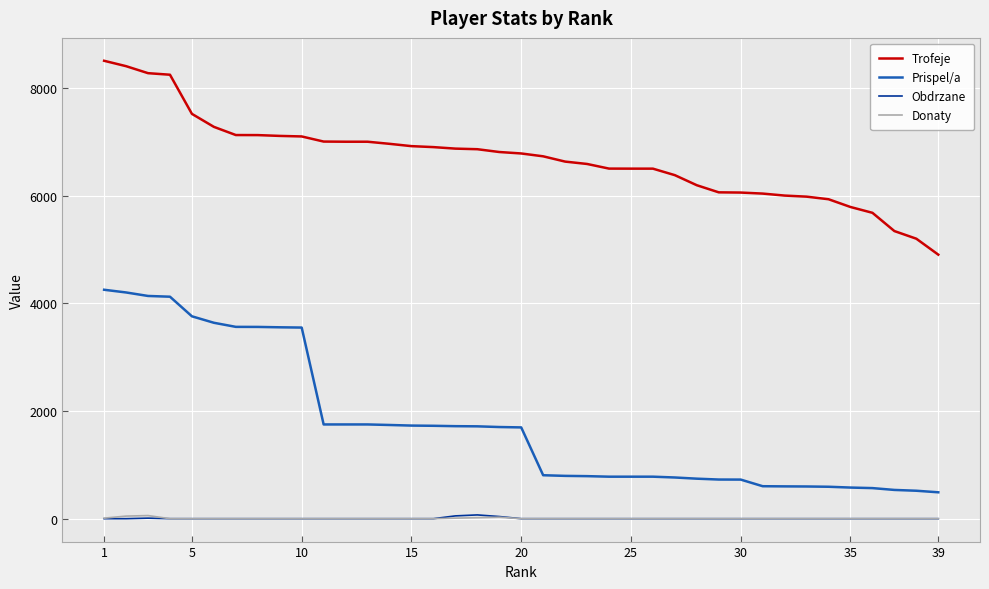

How many lines are shown in the chart?

4